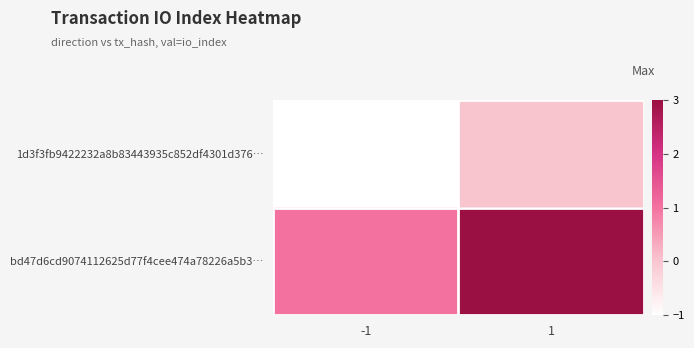

Reading left to right, transcribe all the data shown in this chart.

1d3f3fb9422232a8b83443935c852df4301d376…: -1=-1	1=0
bd47d6cd9074112625d77f4cee474a78226a5b3…: -1=1	1=3